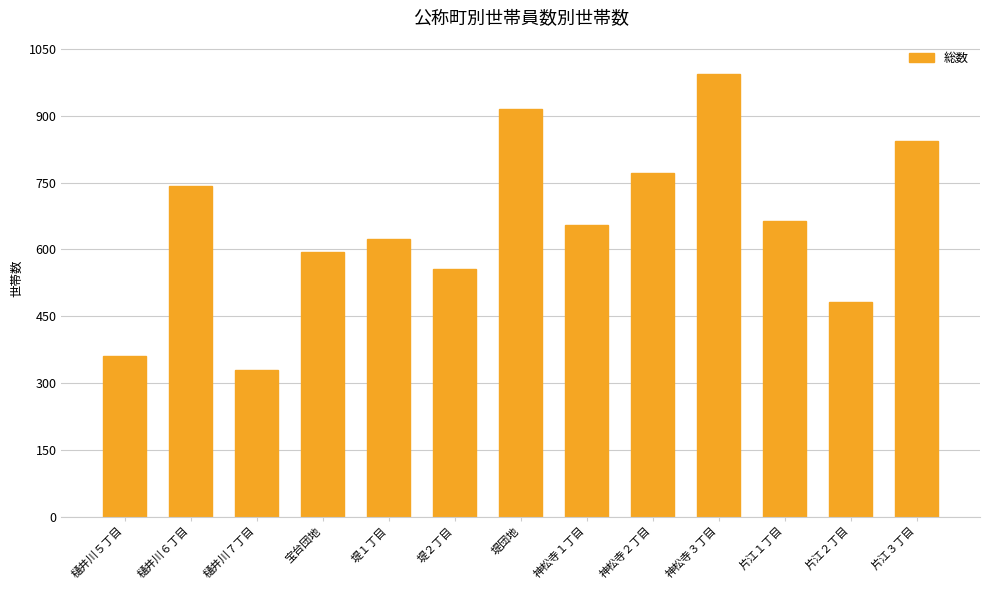

Read the value at 樋井川６丁目.

743